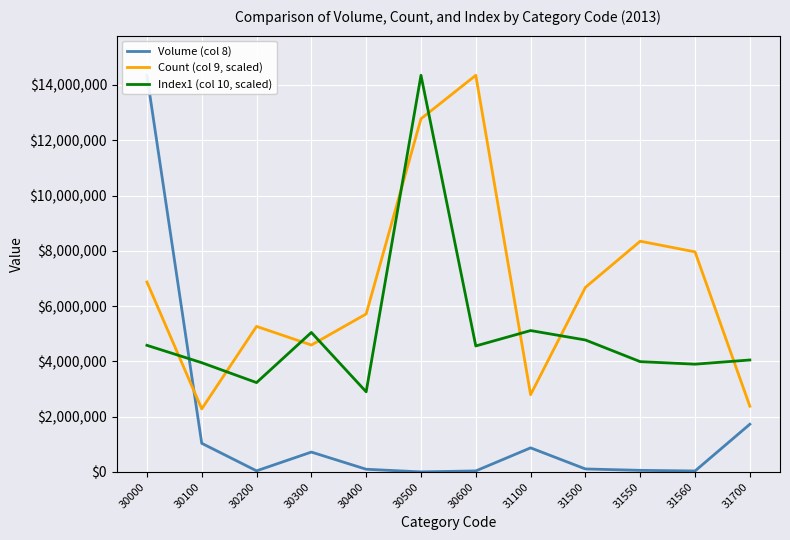

Reading left to right, extract all data points from this chart.

Volume (col 8): 14349047.0	1035141.0	38448.0	717617.0	96091.0	500.0	36058.0	870295.0	106652.0	56468.0	33667.0	1725176.0
Count (col 9, scaled): 6869566.1	2279155.1	5264527.3	4590411.0	5713938.2	12776109.0	14349047.0	2792767.5	6676961.5	8346201.8	7960992.5	2375457.4
Index1 (col 10, scaled): 4579724.9	3950912.4	3231187.2	5045652.2	2897840.8	14349047.0	4556996.7	5113836.7	4772914.3	3988792.6	3897880.0	4049401.1